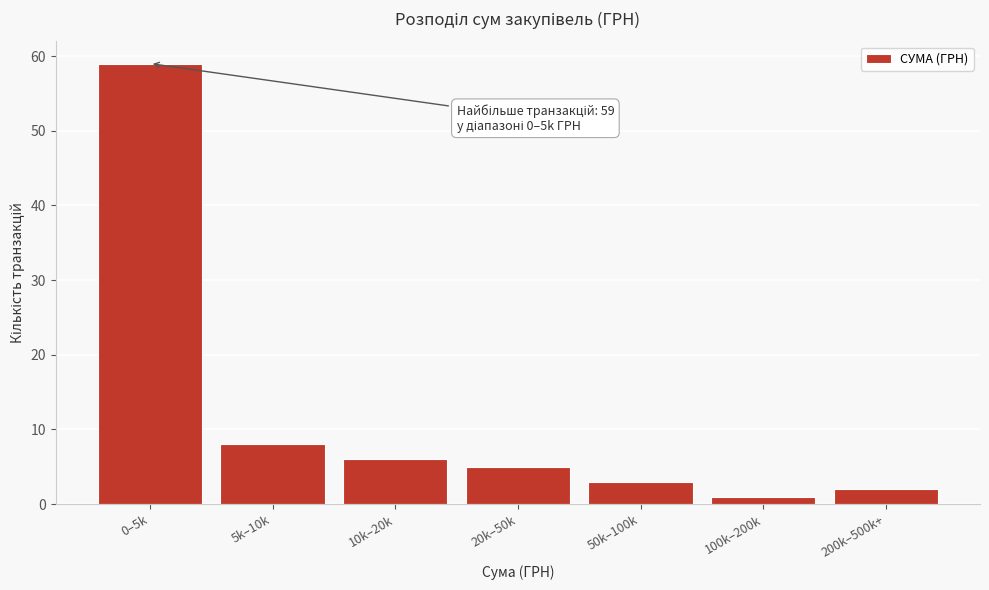

Reading right to left, list all the values displayed in this chart.

2	1	3	5	6	8	59